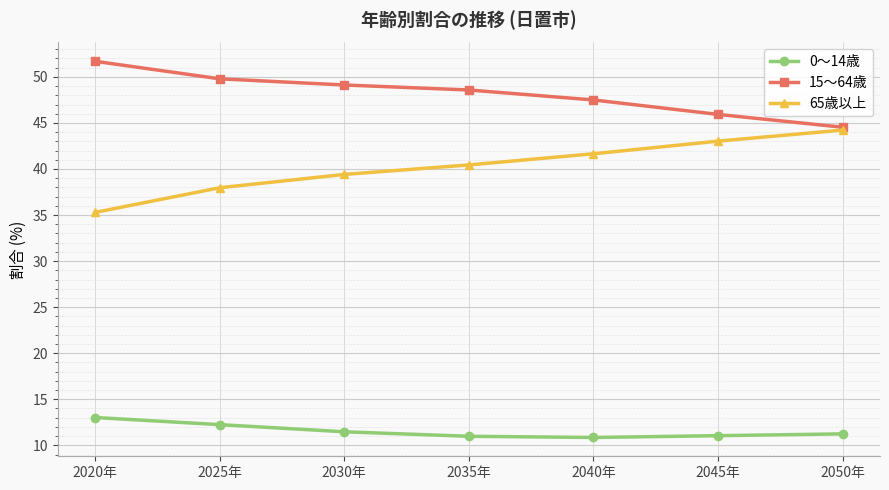

The value of 65歳以上 at 2030年 is 53.6. True or false?

False